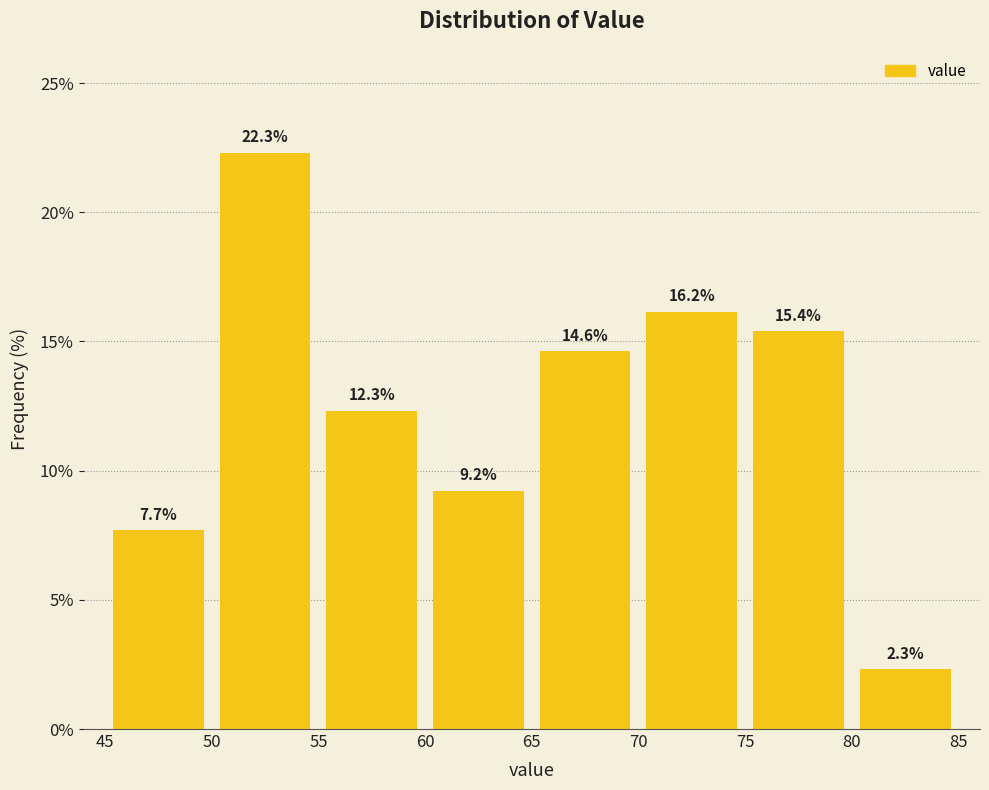

Reading left to right, list every bar in this chart as the range it spans on the x-axis followed by its height.

45 to 50: 7.7
50 to 55: 22.3
55 to 60: 12.3
60 to 65: 9.2
65 to 70: 14.6
70 to 75: 16.2
75 to 80: 15.4
80 to 85: 2.3